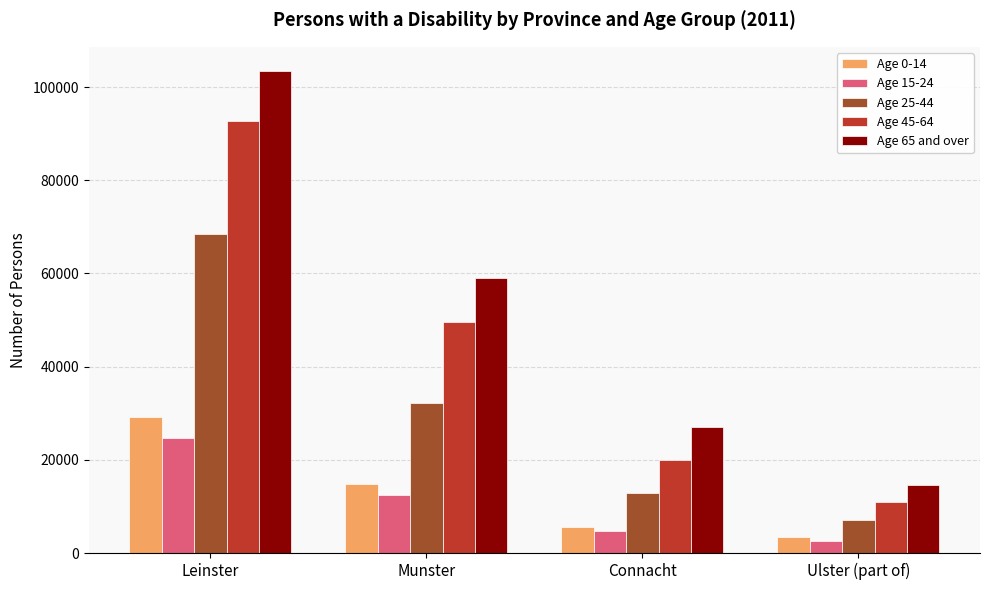

Reading left to right, extract all data points from this chart.

Age 0-14: Leinster=29260	Munster=14843	Connacht=5588	Ulster (part of)=3367
Age 15-24: Leinster=24791	Munster=12401	Connacht=4796	Ulster (part of)=2525
Age 25-44: Leinster=68432	Munster=32148	Connacht=12812	Ulster (part of)=7034
Age 45-64: Leinster=92692	Munster=49552	Connacht=20035	Ulster (part of)=10990
Age 65 and over: Leinster=103482	Munster=59009	Connacht=26950	Ulster (part of)=14628